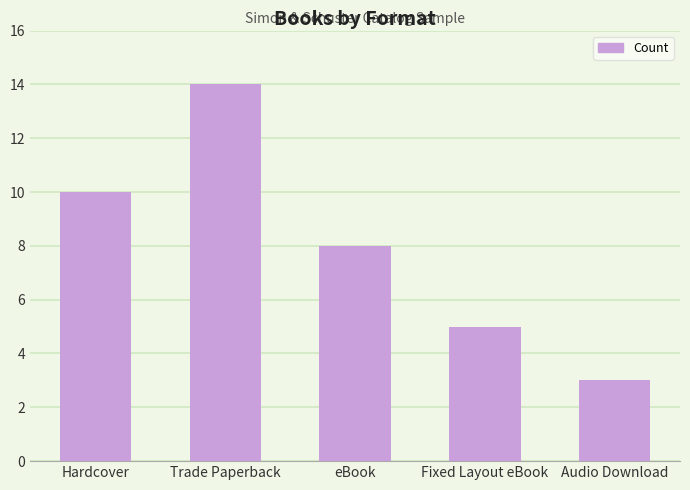

How many values are between 5 and 10?

3